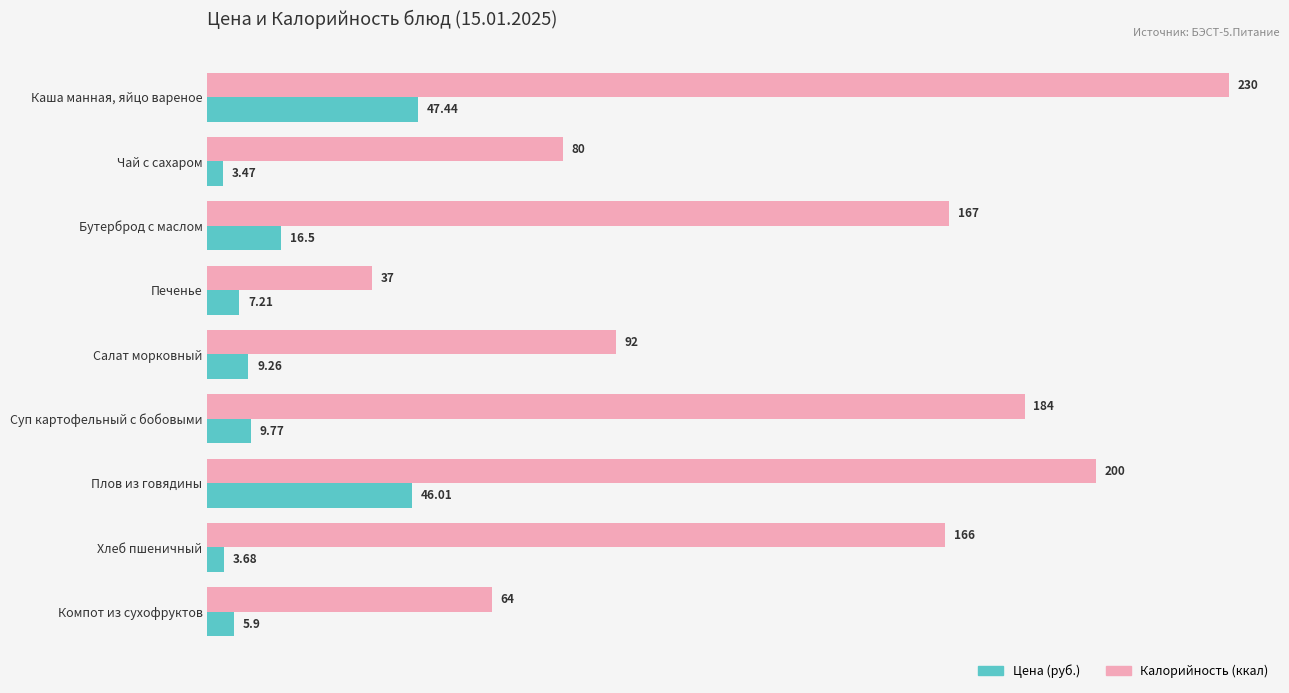

Which label corresponds to the largest value in the chart?

Каша манная, яйцо вареное